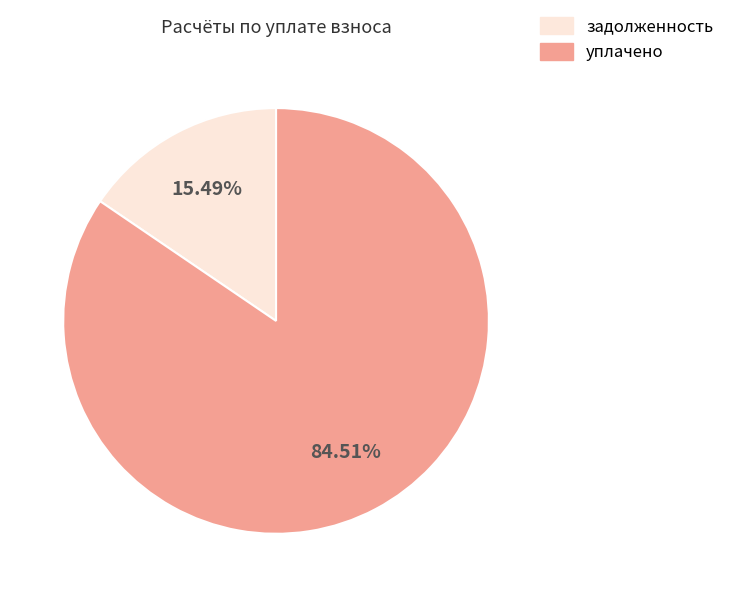

Is there a majority slice in this chart?

Yes